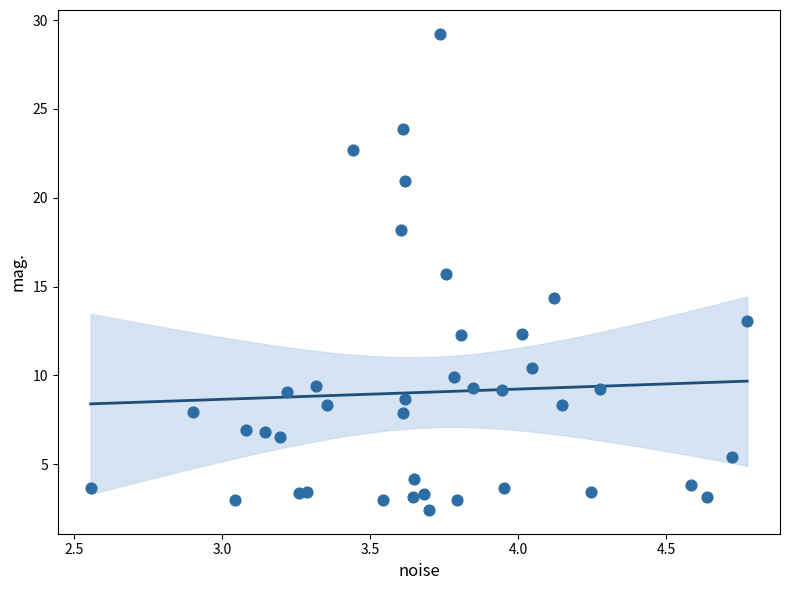

What is the range of X values (max minus min)?

2.2